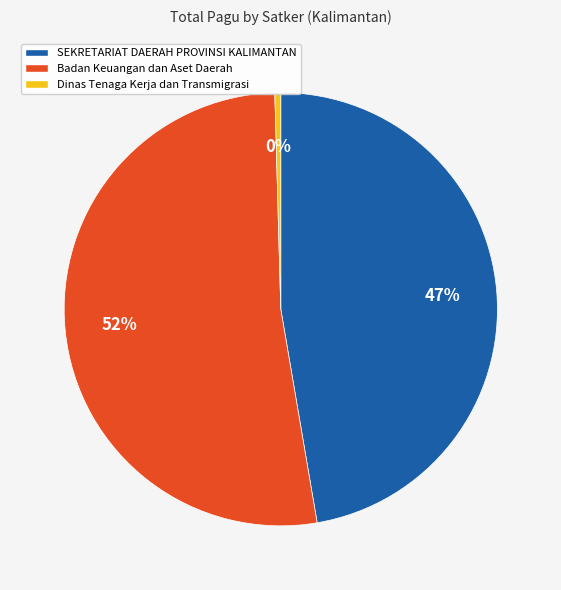

Does SEKRETARIAT DAERAH PROVINSI KALIMANTAN account for over 50% of the chart?

No